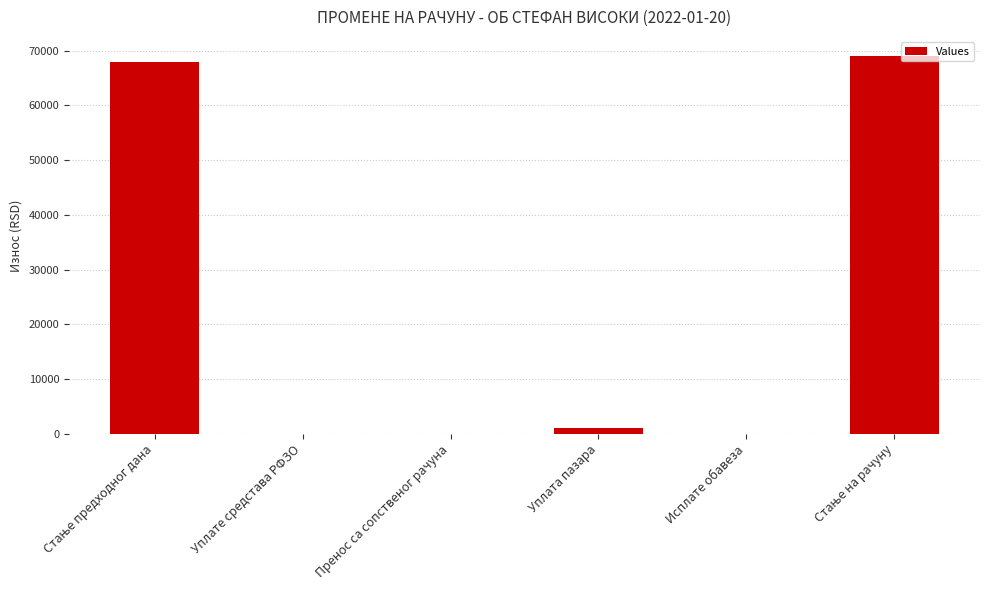

Count the number of data series in this chart.

1